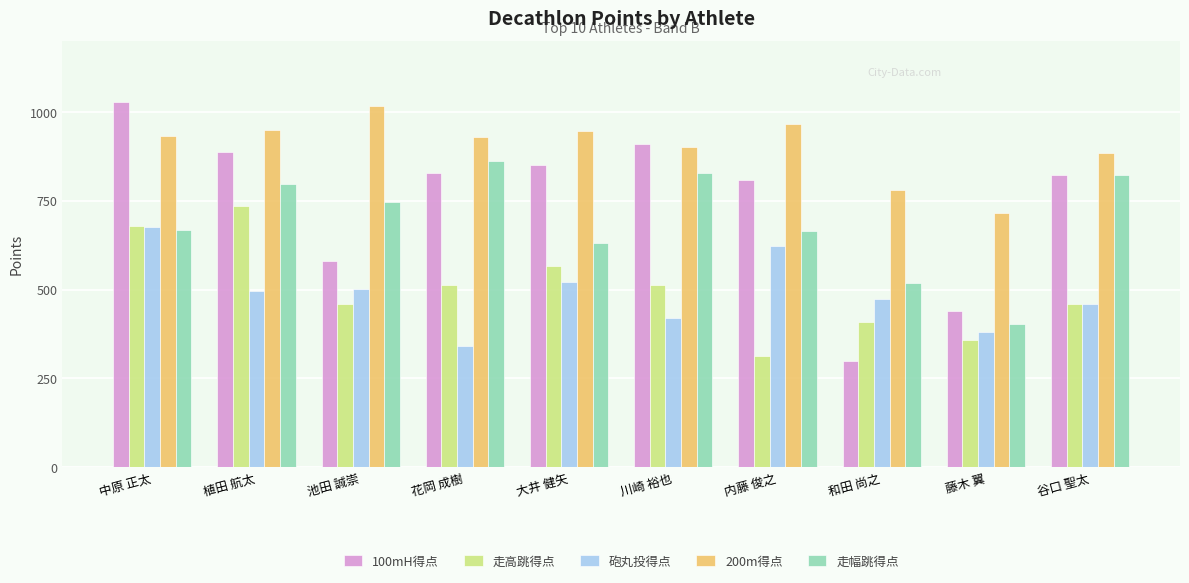

How many data points in 走幅跳得点 are less than 747?

5